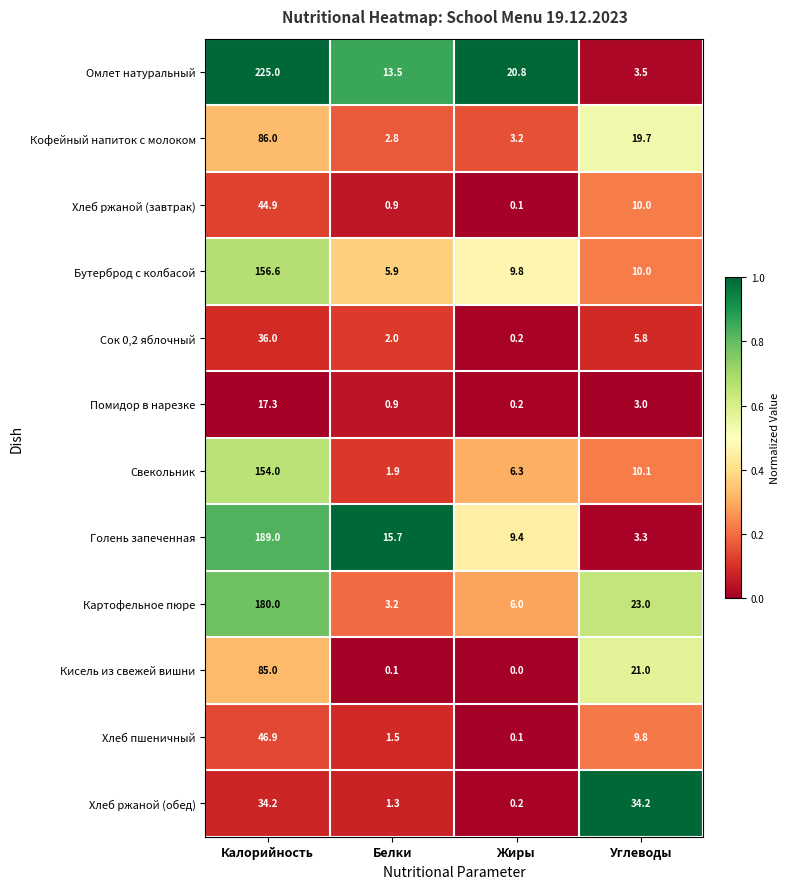

The value of Кисель из свежей вишни at Калорийность is 85.0. True or false?

True